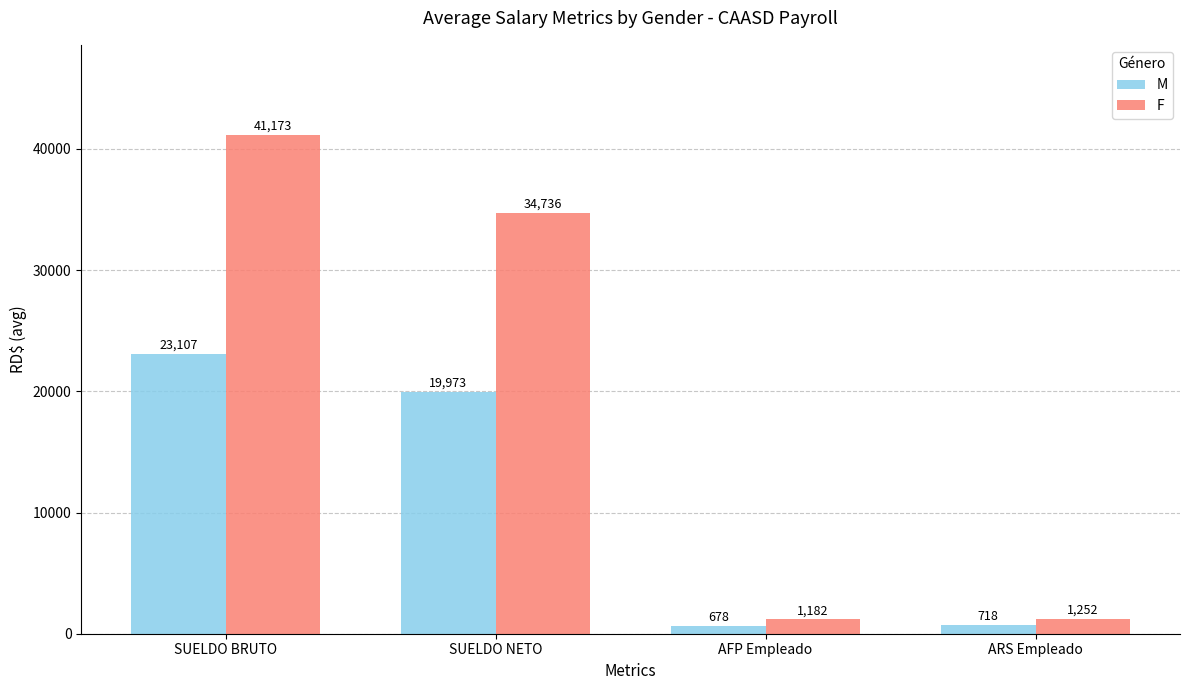

Which series has the widest spread of values?

F